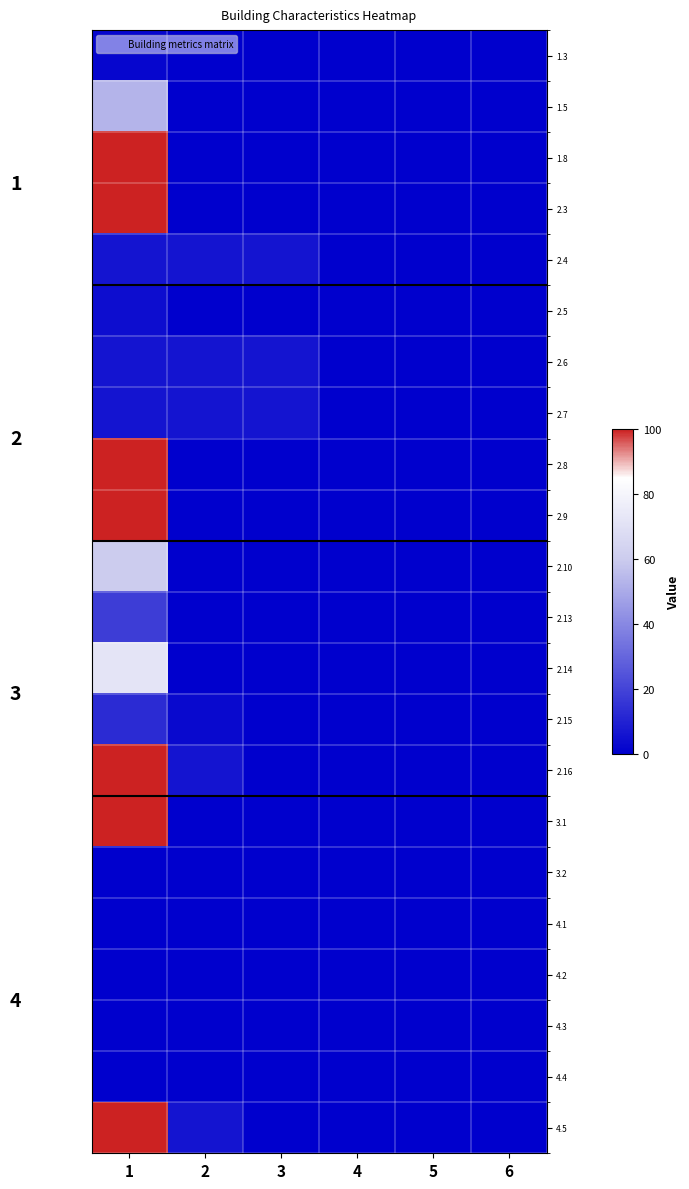

Which category has the highest value across all series?

1